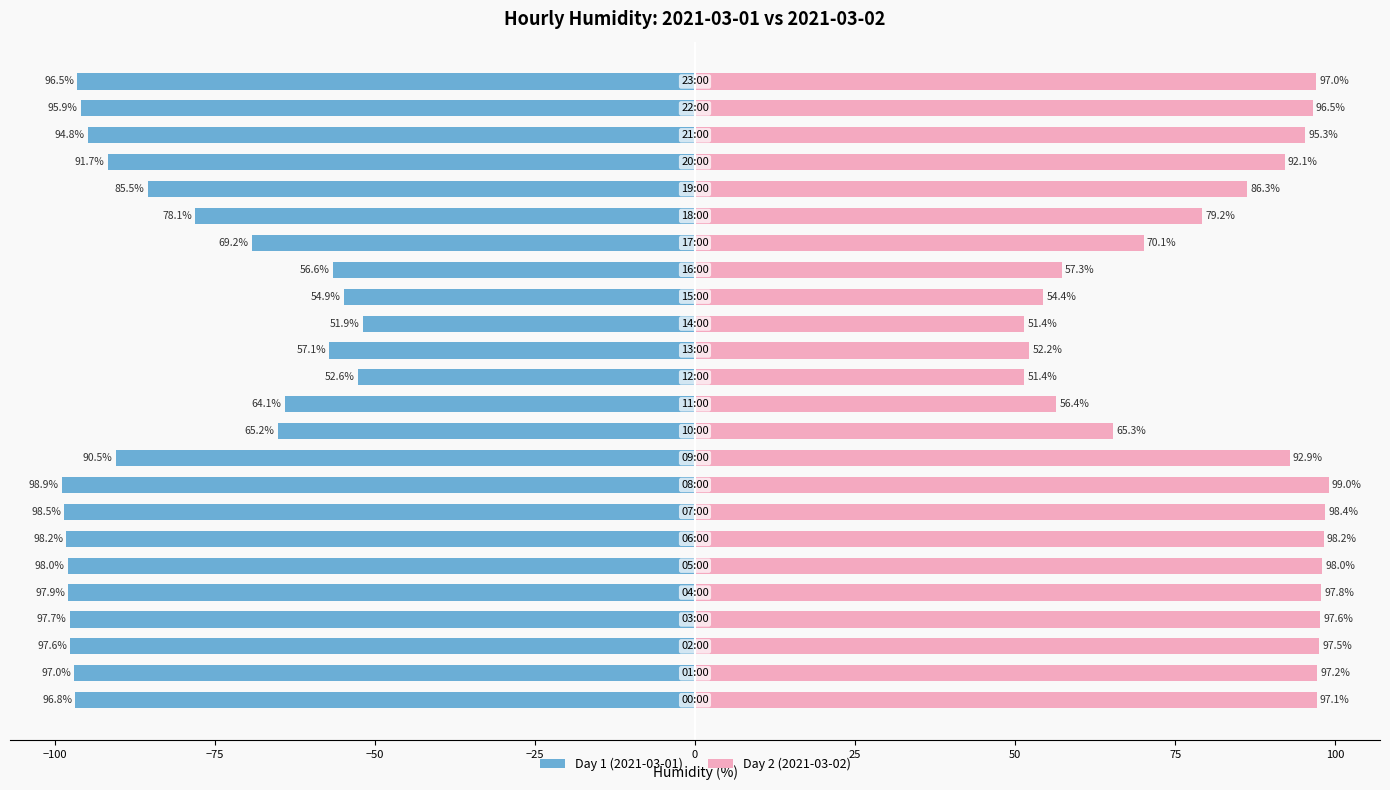

What is the difference between the maximum and minimum values in the Day 1 (2021-03-01) series?

47.0